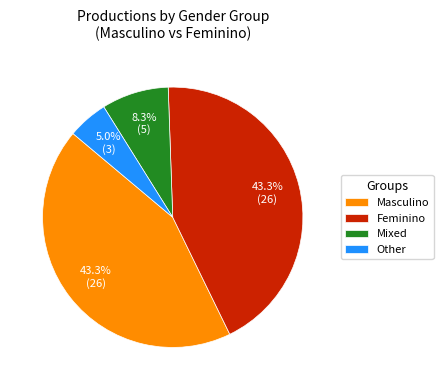

Is there any slice that represents more than half of the pie?

No